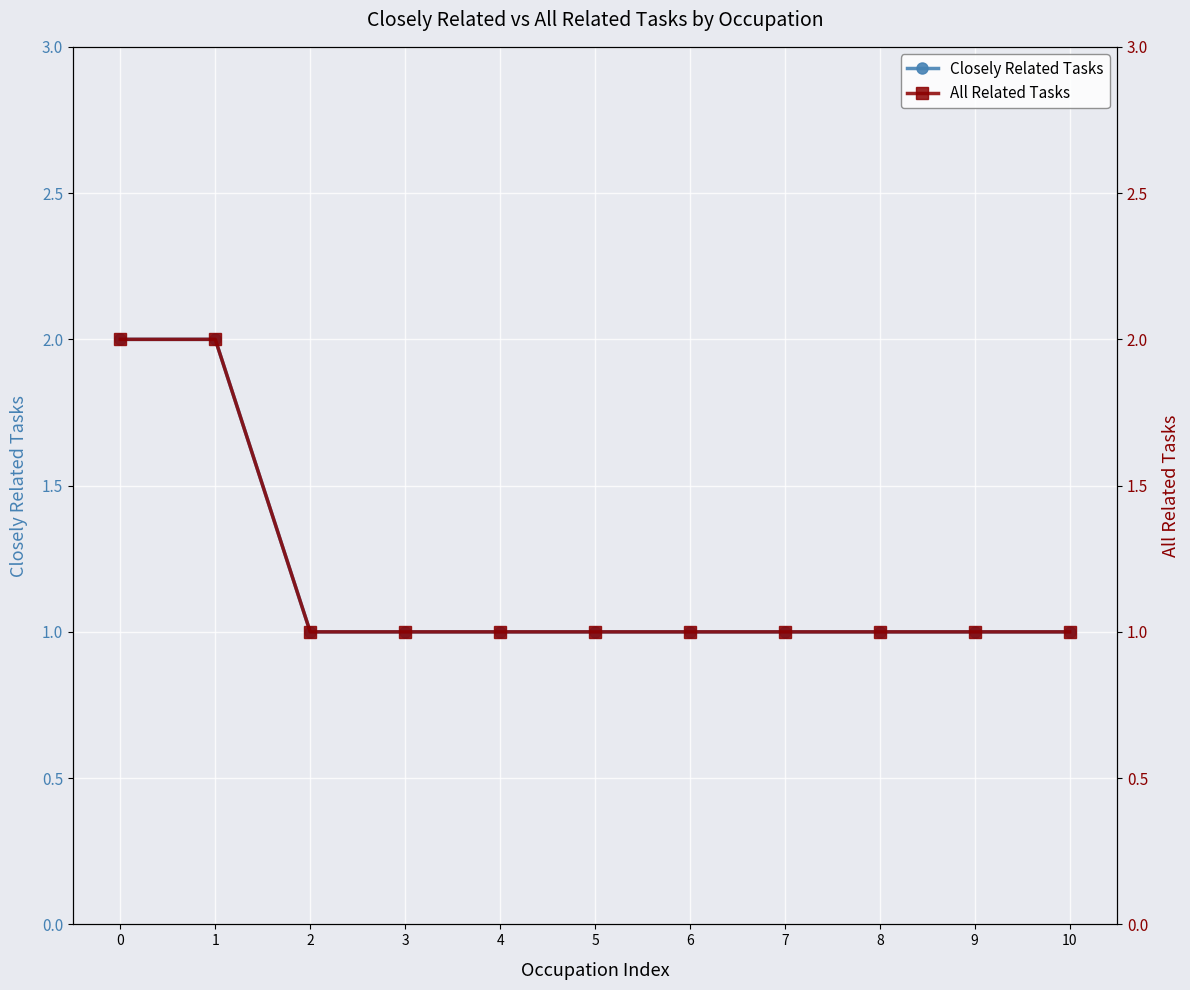

Which series has the largest total across all categories?

Closely Related Tasks